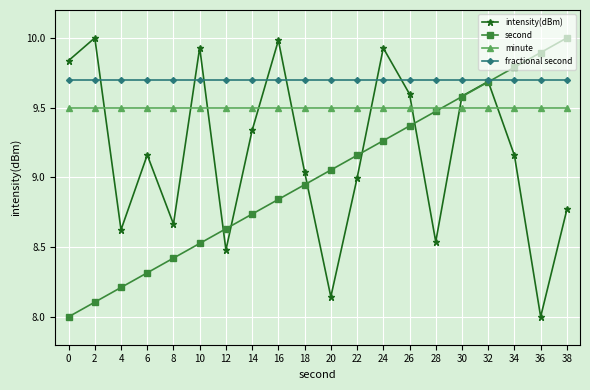

Does the chart have visible grid lines?

Yes